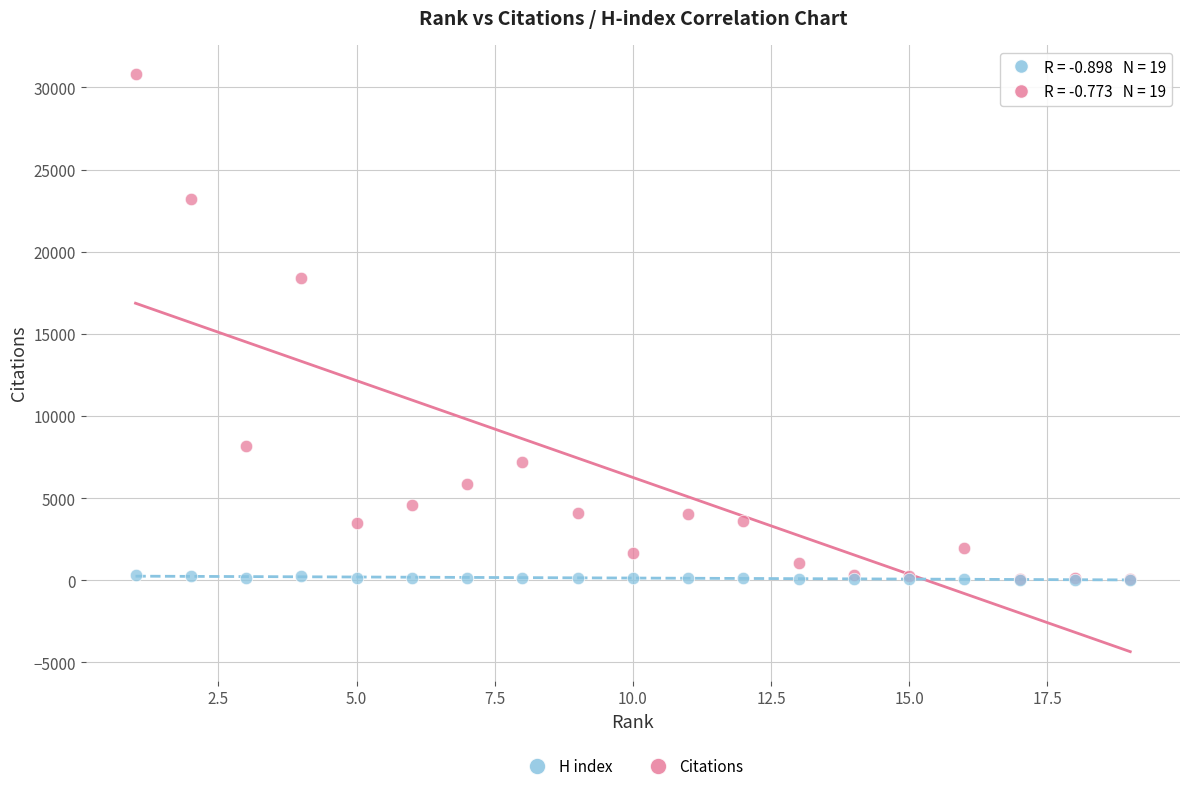

In the Citations series, what Y value is closest to 15448?

18420